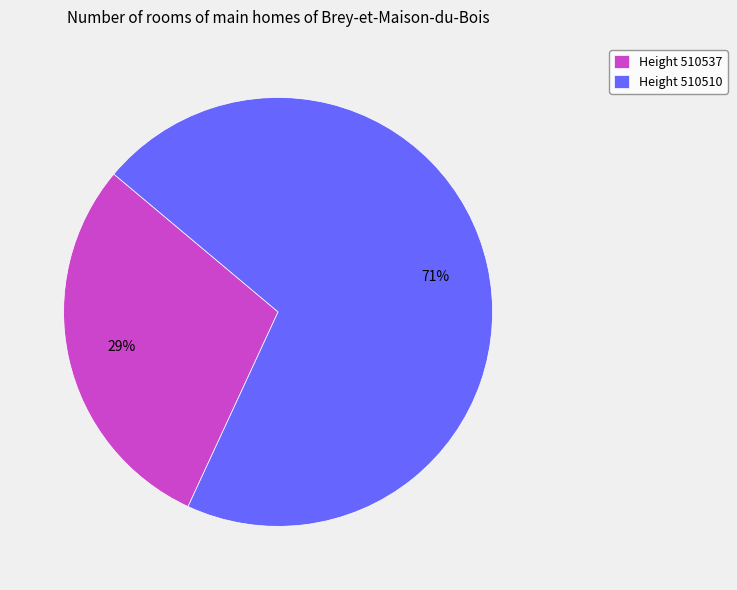

Rank the categories by value from highest to lowest.

Height 510510, Height 510537